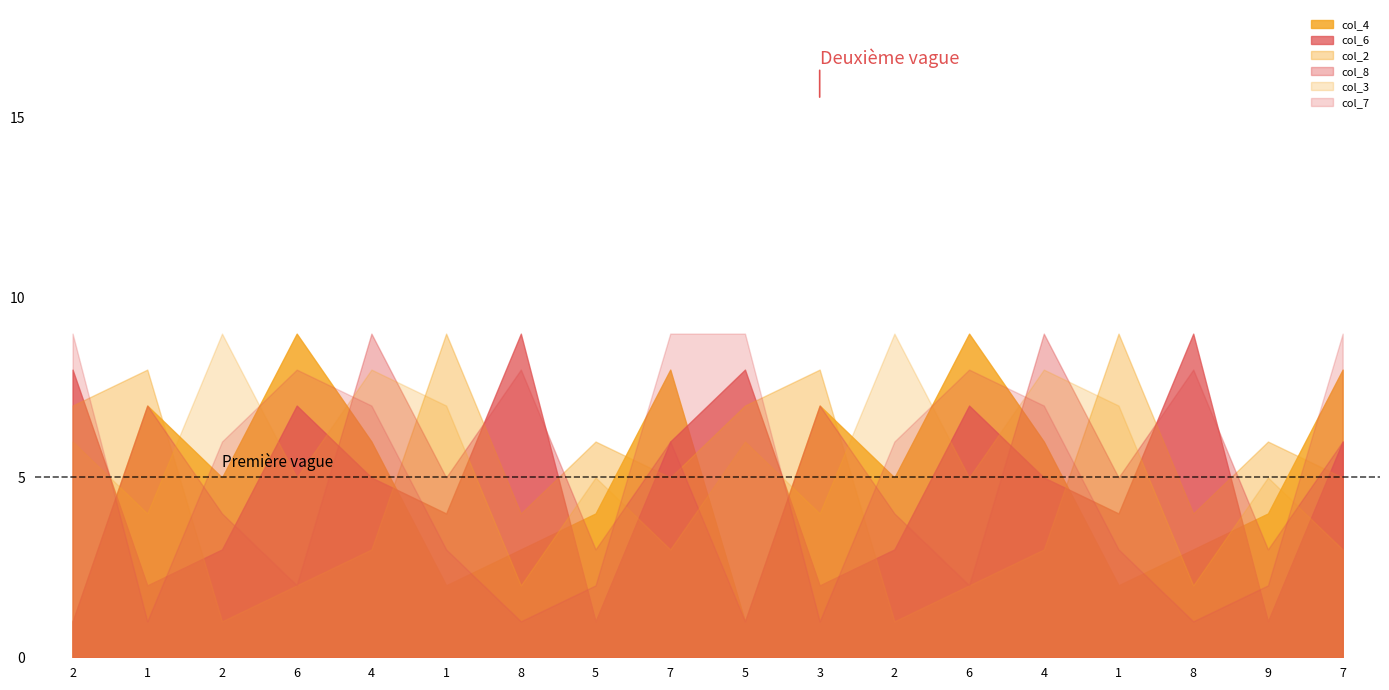

Reading left to right, extract all data points from this chart.

col_4: 2=1	1=7	2=5	6=9	4=6	1=2	8=3	5=4	7=8	5=1	3=7	2=5	6=9	4=6	1=2	8=3	9=4	7=8
col_6: 2=8	1=2	2=3	6=7	4=5	1=4	8=9	5=1	7=6	5=8	3=2	2=3	6=7	4=5	1=4	8=9	9=1	7=6
col_2: 2=7	1=8	2=1	6=2	4=3	1=9	8=4	5=6	7=5	5=7	3=8	2=1	6=2	4=3	1=9	8=4	9=6	7=5
col_8: 2=1	1=7	2=4	6=2	4=9	1=5	8=8	5=3	7=6	5=1	3=7	2=4	6=2	4=9	1=5	8=8	9=3	7=6
col_3: 2=6	1=4	2=9	6=5	4=8	1=7	8=2	5=5	7=3	5=6	3=4	2=9	6=5	4=8	1=7	8=2	9=5	7=3
col_7: 2=9	1=1	2=6	6=8	4=7	1=3	8=1	5=2	7=9	5=9	3=1	2=6	6=8	4=7	1=3	8=1	9=2	7=9